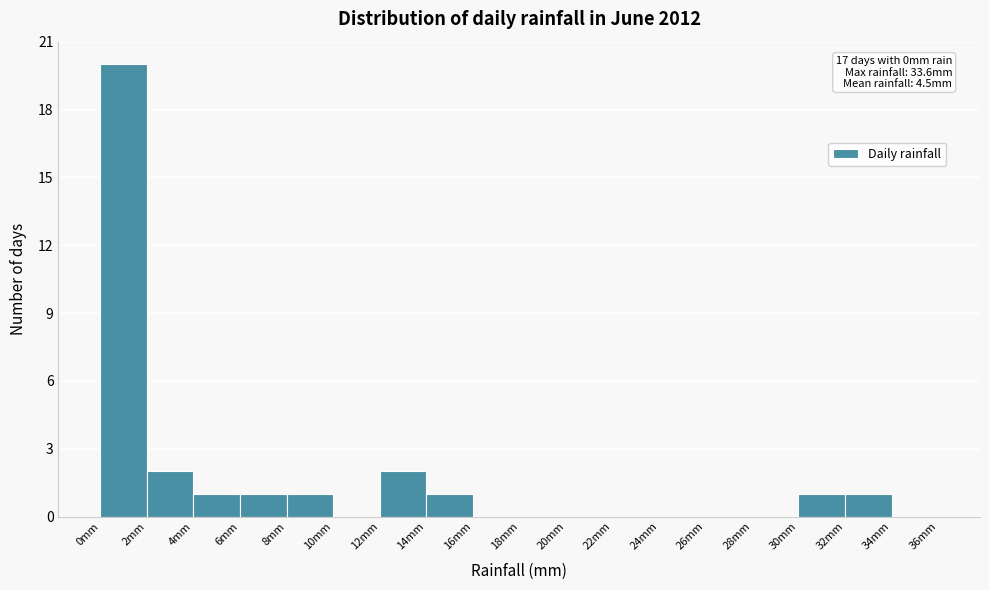

Which range on the x-axis has the tallest bar?

0 to 2